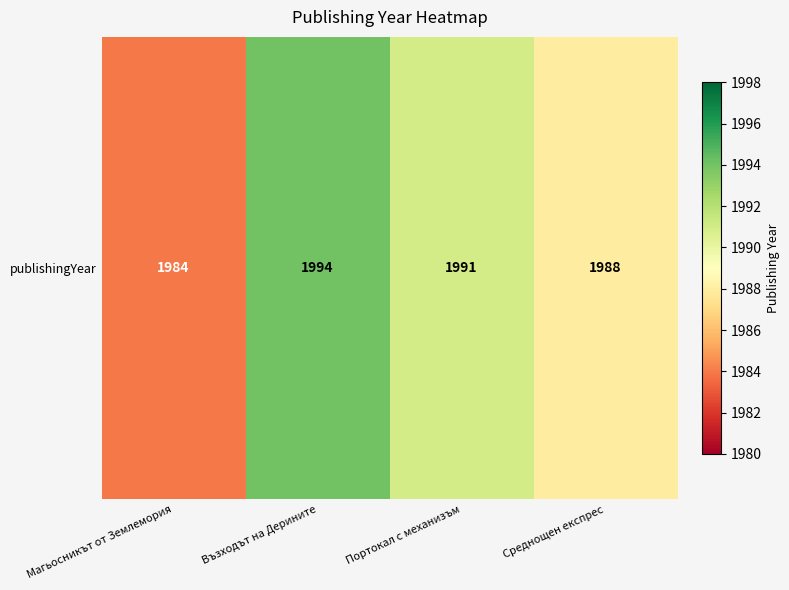

What is the ratio of the value at Портокал с механизъм to the value at Магьосникът от Землемория?

1.0